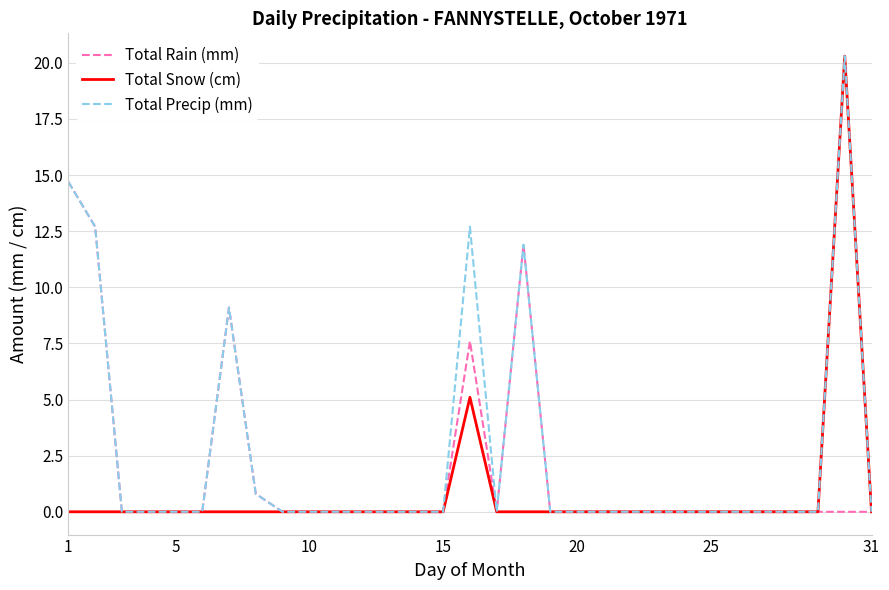

What is the difference between the maximum and minimum values in the Total Rain (mm) series?

14.7